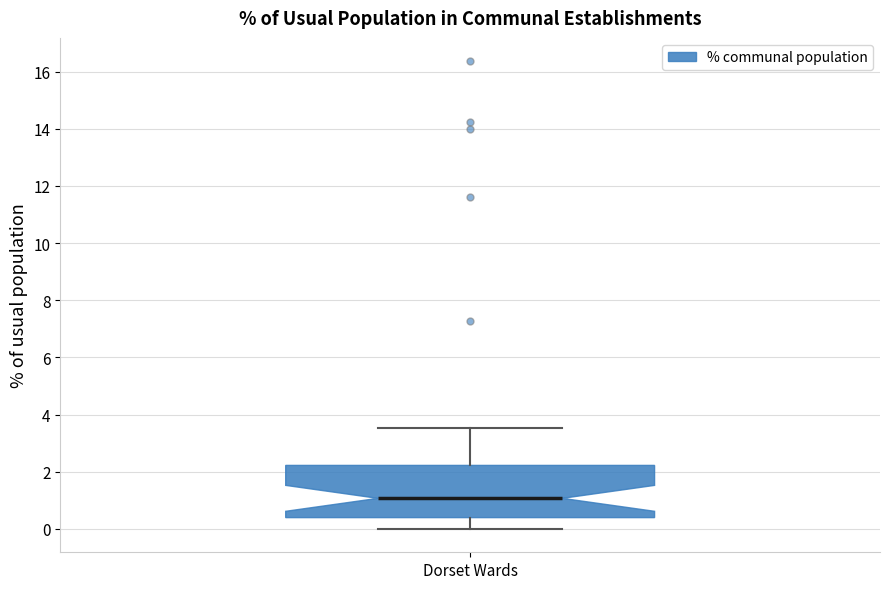

Read this box plot against the y-axis: the position of the median line, the range covered by the box, and the ends of both whiskers. The values are not printed on the chart, so give them approximately, as read against the axis.

median 1.0, box 0.4 to 2.2, whiskers 0.0 to 3.6